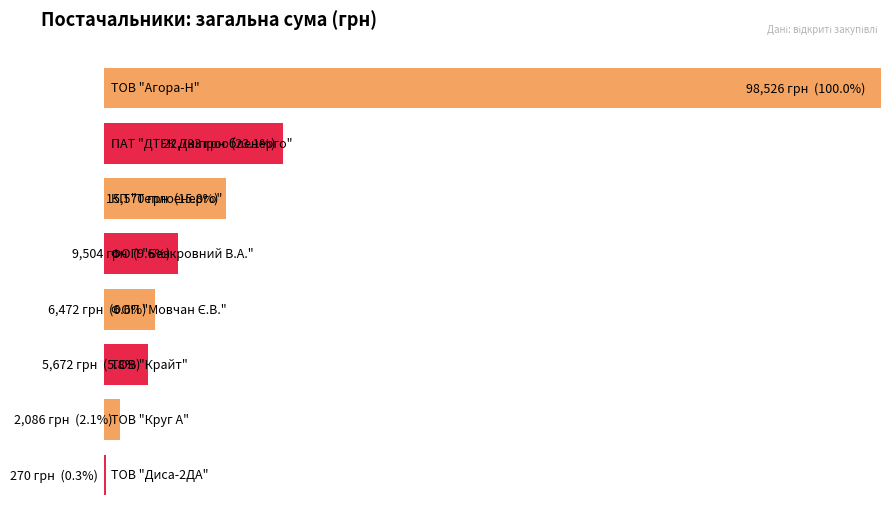

List the labels in order of value, smallest first.

ТОВ "Диса-2ДА", ТОВ "Круг А", ТОВ "Крайт", ФОП "Мовчан Є.В.", ФОП "Безкровний В.А.", КП "Теплоенерго", ПАТ "ДТЕК Дніпрообленерго", ТОВ "Агора-Н"